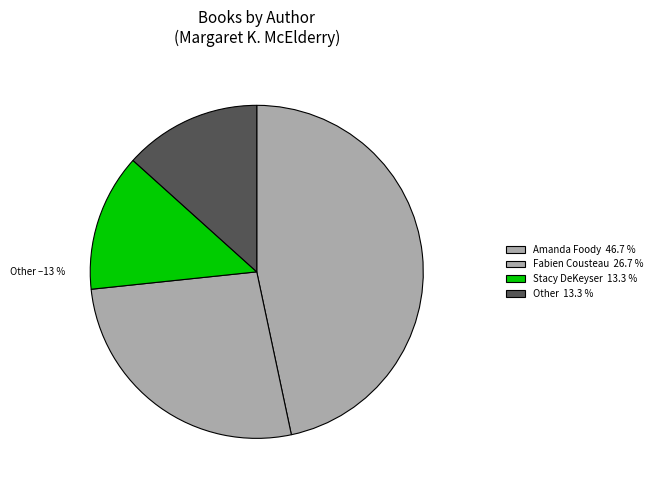

How many slices are in this pie chart?

4